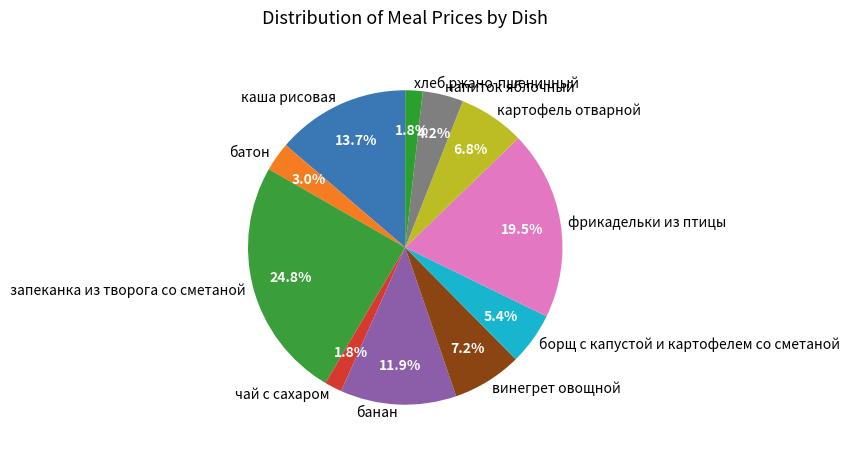

True or false: напиток яблочный accounts for 4% of the total.

True